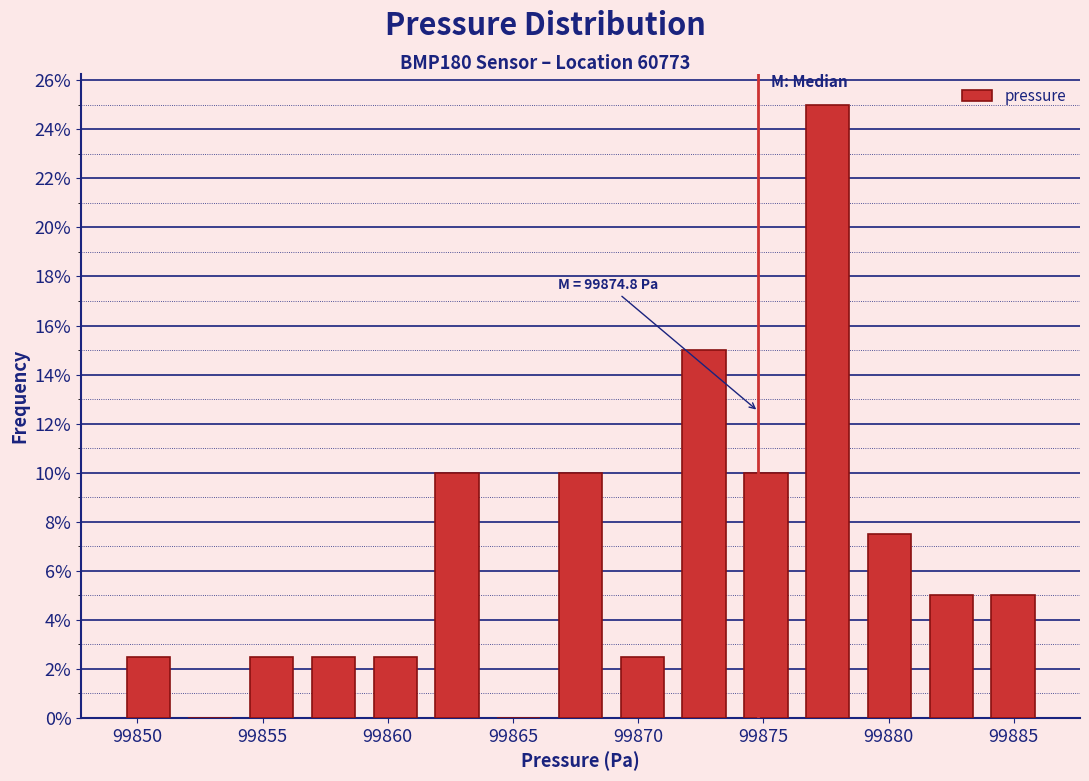

Over which range of the x-axis is the bar tallest?

99876.5 to 99879.0